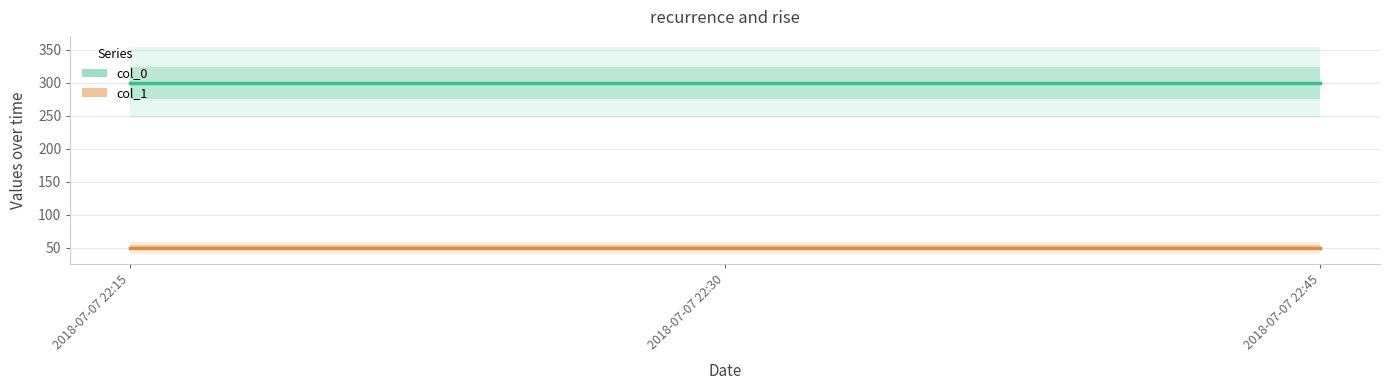

Reading left to right, list all the values displayed in this chart.

col_0: 2018-07-07 22:15=300	2018-07-07 22:30=300	2018-07-07 22:45=300
col_1: 2018-07-07 22:15=50	2018-07-07 22:30=50	2018-07-07 22:45=50